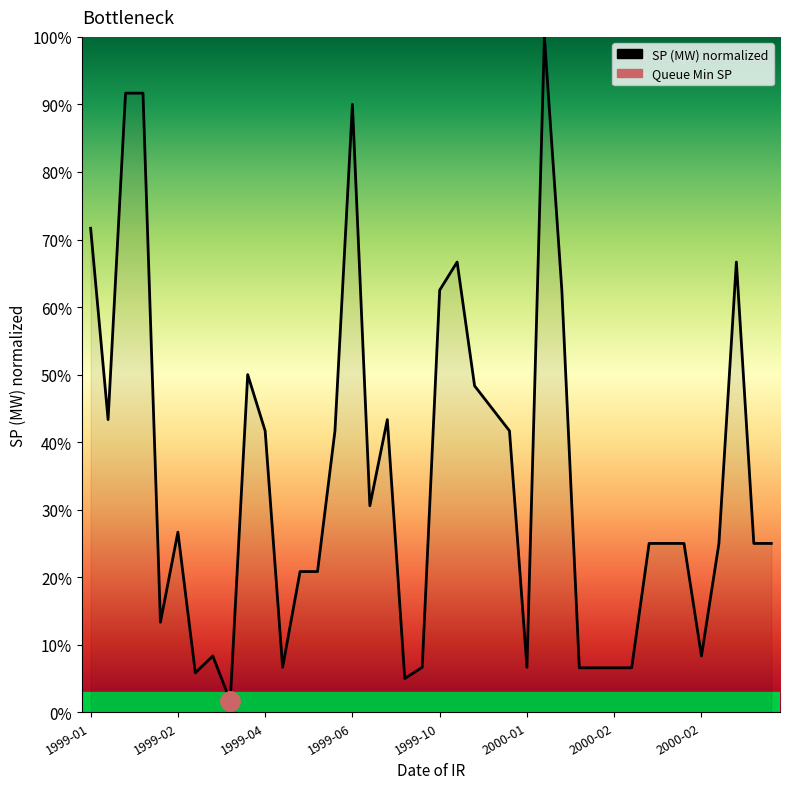

The value at 1999-05 is 20.8. True or false?

True